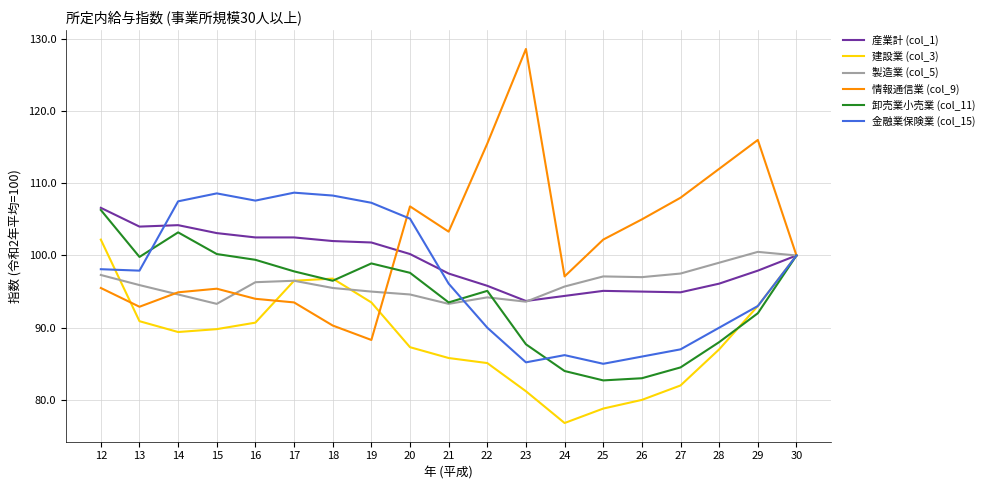

What is the maximum value shown in the chart?

128.6